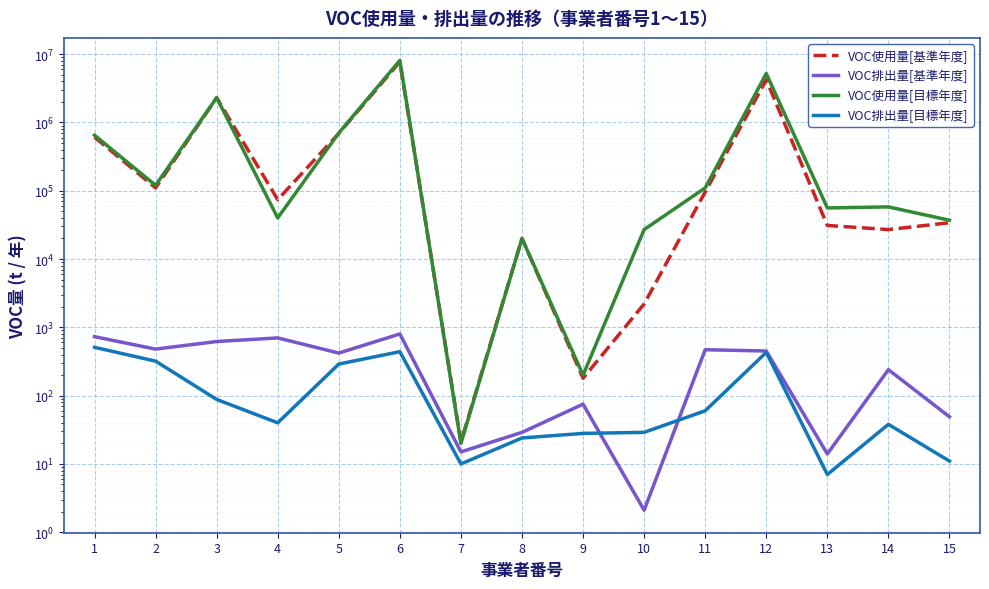

Where is the first local maximum for VOC使用量[基準年度]?

3